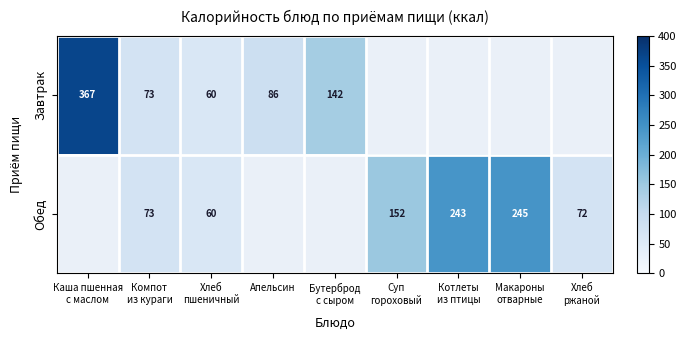

At how many categories does at least one series exceed 356?

1